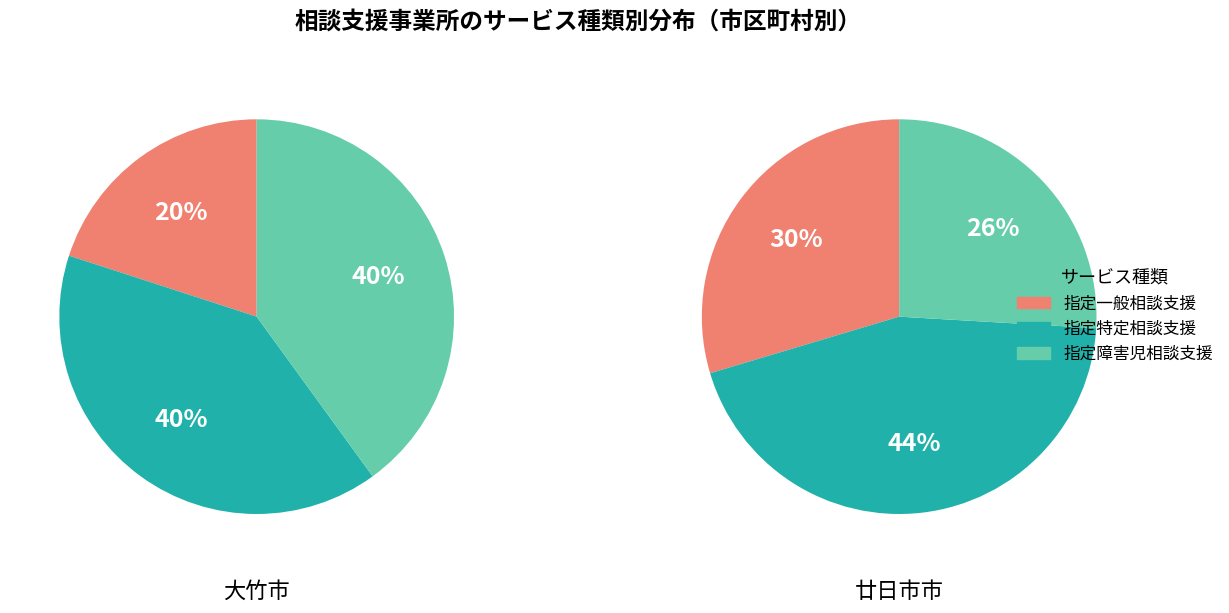

Rank the categories by value from highest to lowest.

指定特定相談支援, 指定障害児相談支援, 指定一般相談支援